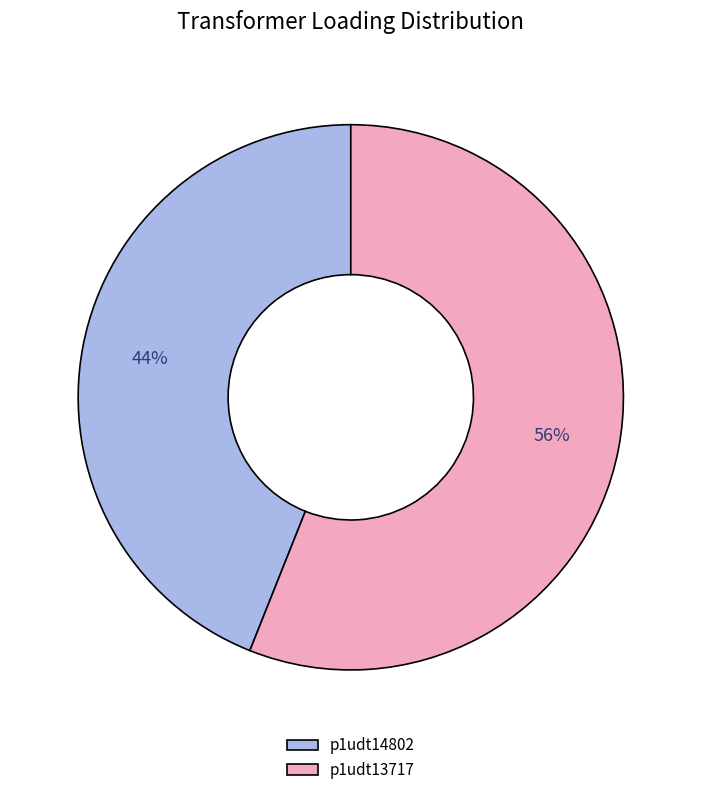

Between p1udt13717 and p1udt14802, which is larger?

p1udt13717